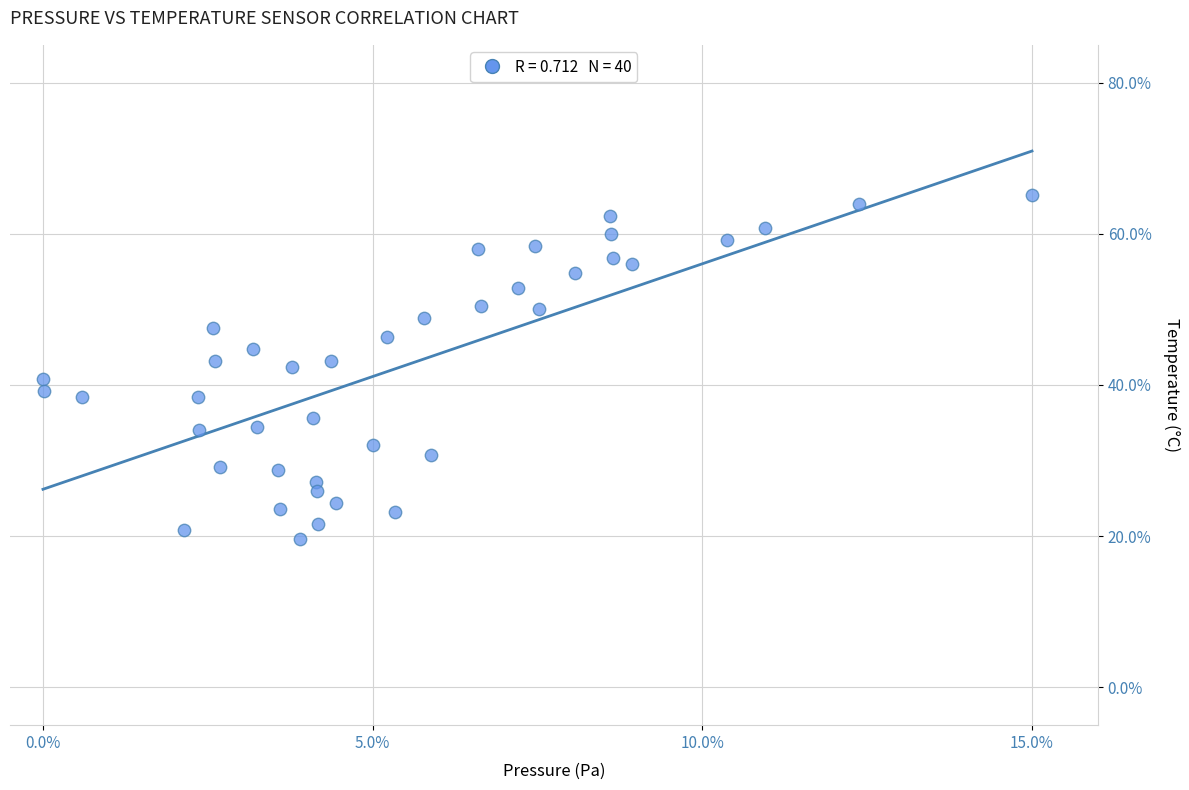

What is the range of Y values (max minus min)?

45.6